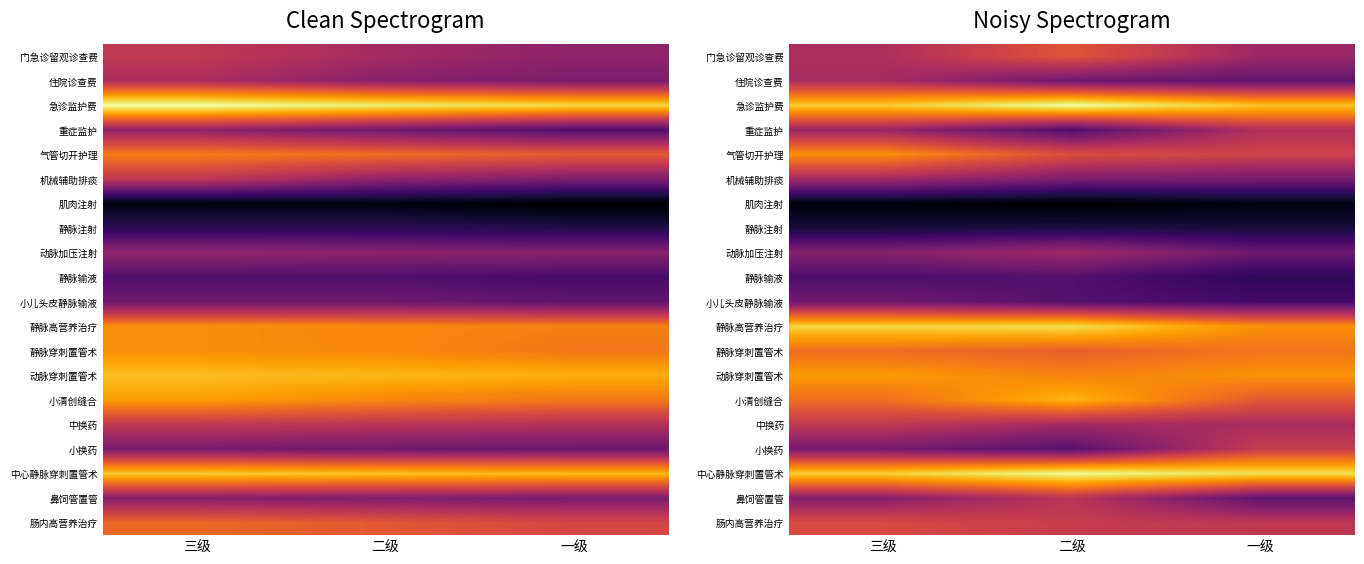

Which category has the highest value across all series?

二级